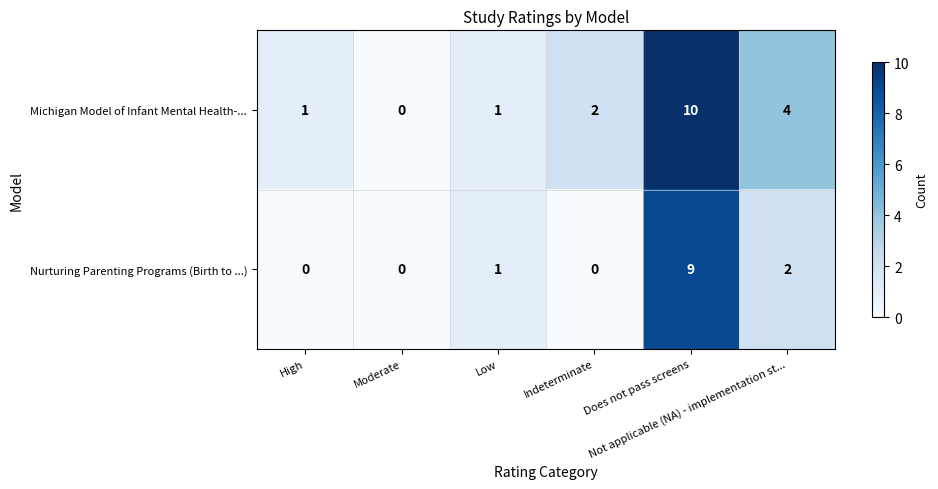

What is the sum of all Michigan Model of Infant Mental Health-... values?

18